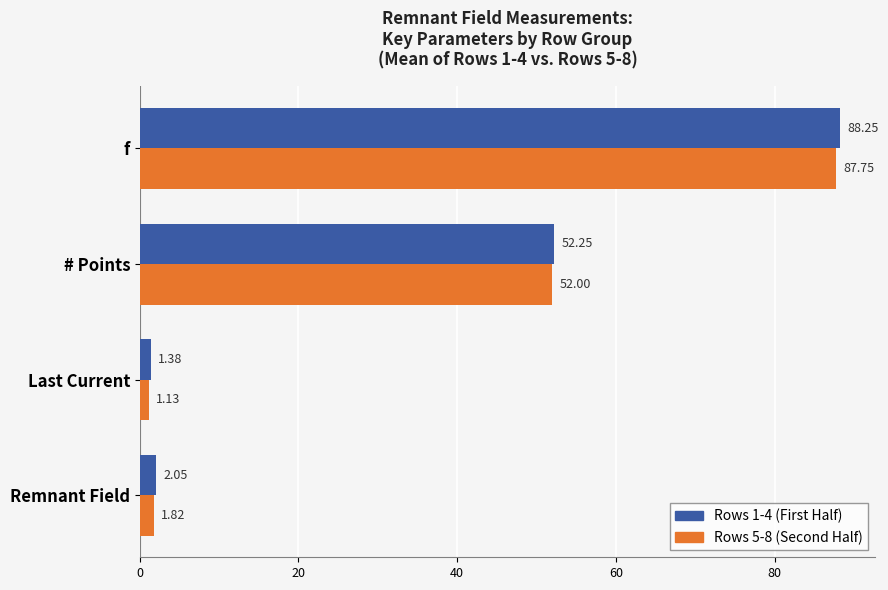

Which category has the lowest value in the Rows 5-8 (Second Half) series?

Last Current